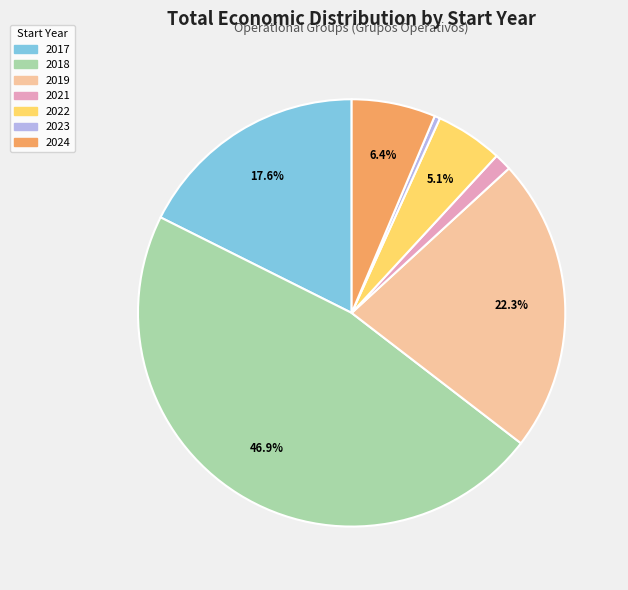

Is there any slice that represents more than half of the pie?

No